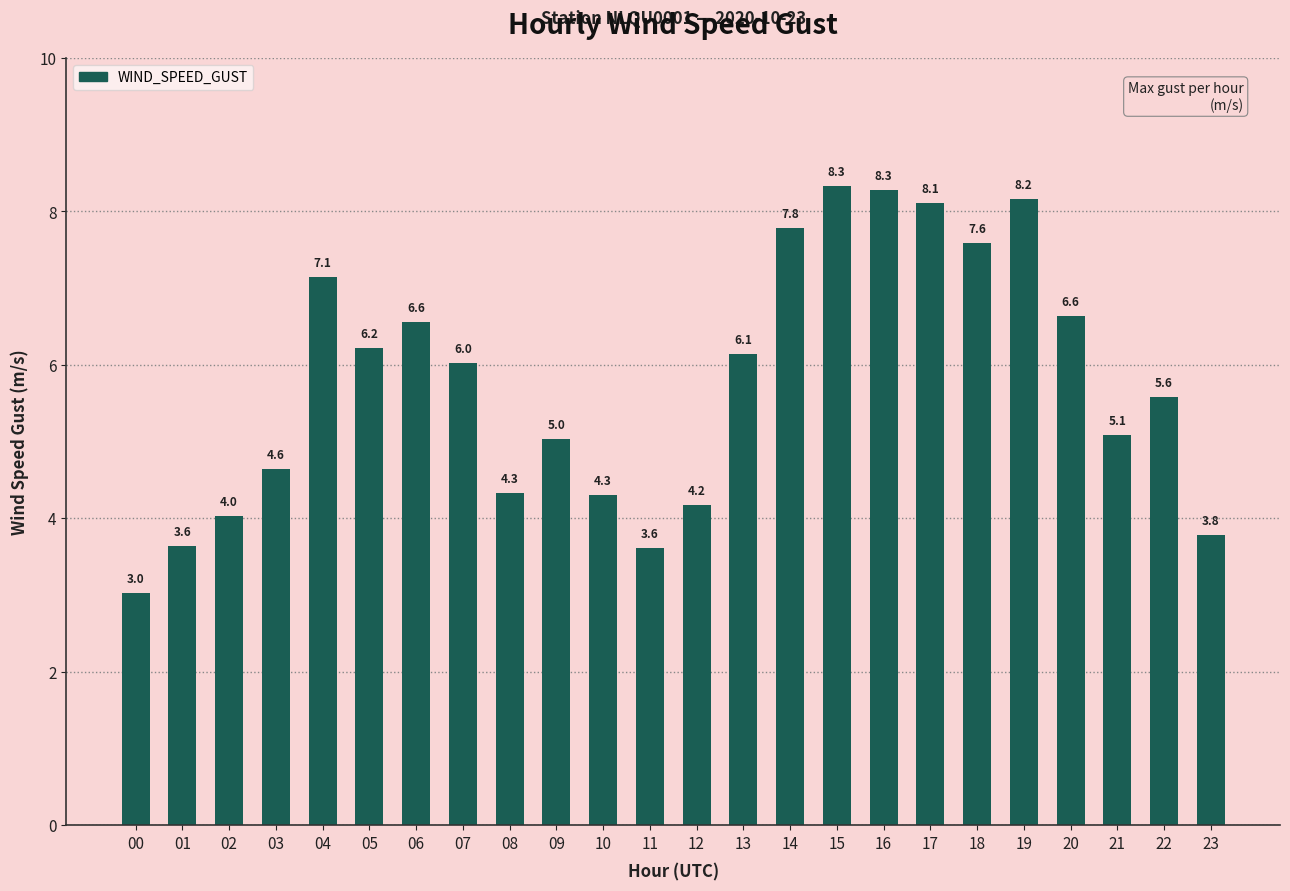

What is the difference between the values at 17 and 03?

3.5